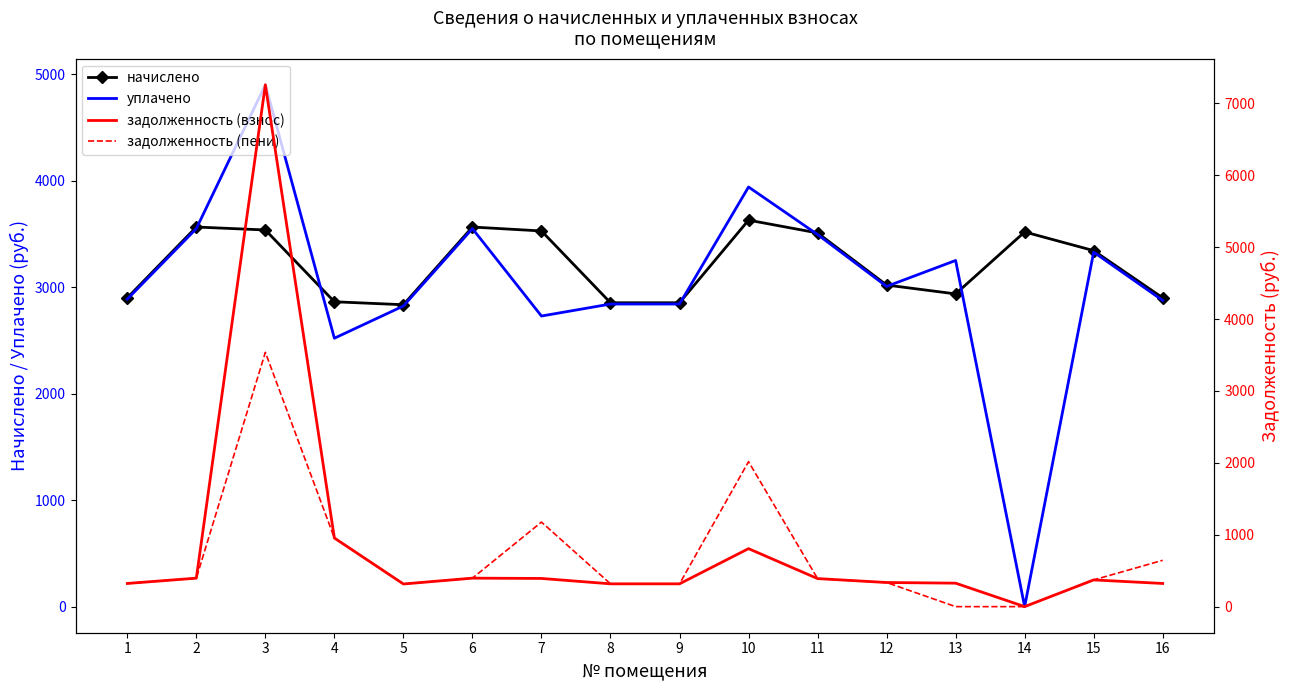

How many series are shown in this chart?

4